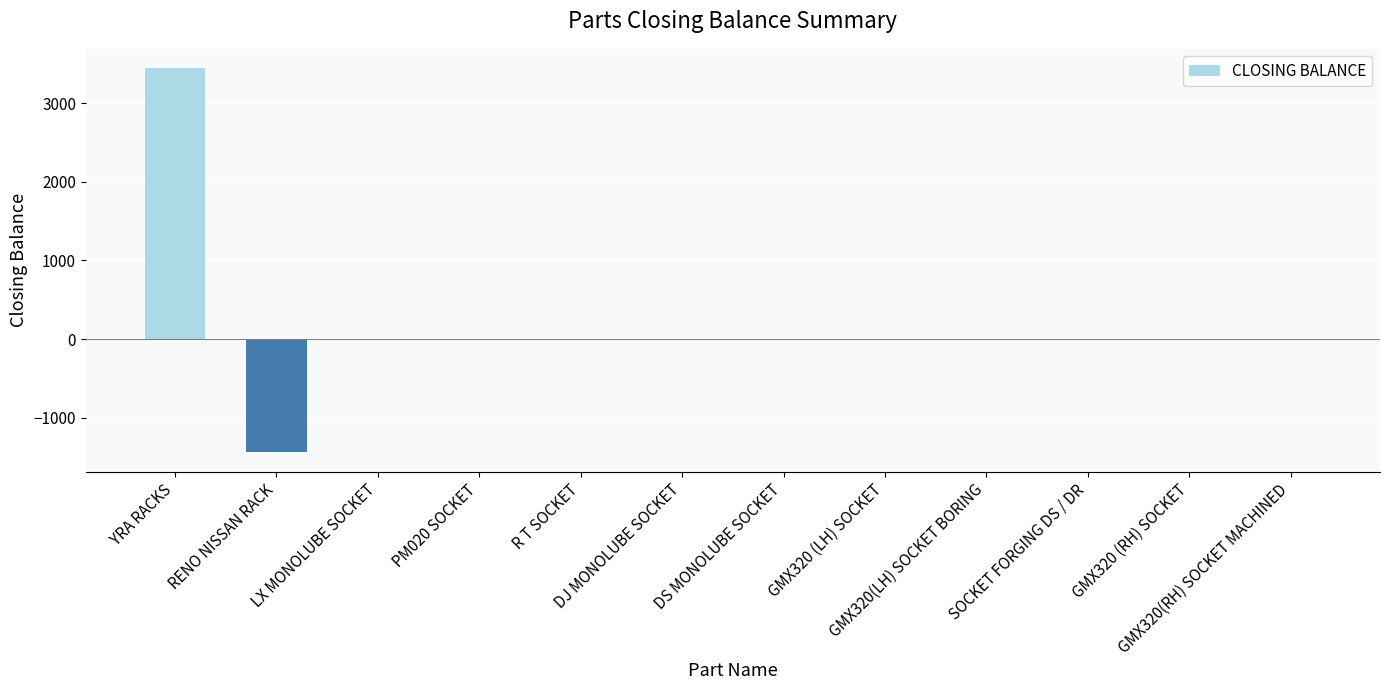

Count the number of categories in the chart.

12